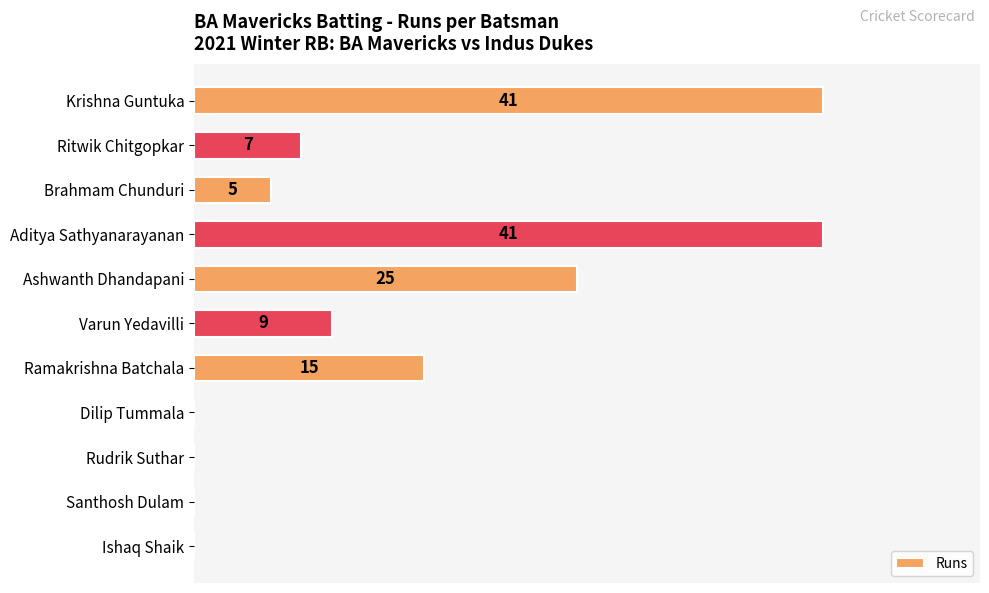

Which has a higher value, Dilip Tummala or Ramakrishna Batchala?

Ramakrishna Batchala